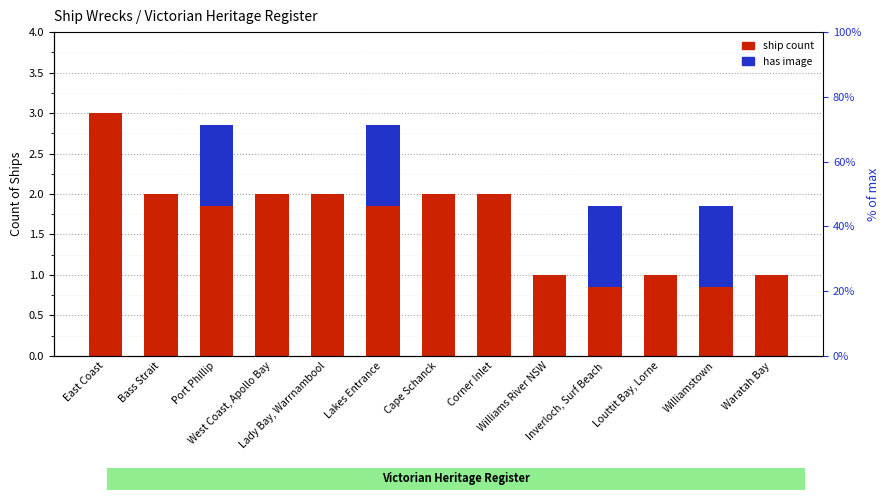

True or false: has image has a value of 2 at Lakes Entrance.

False